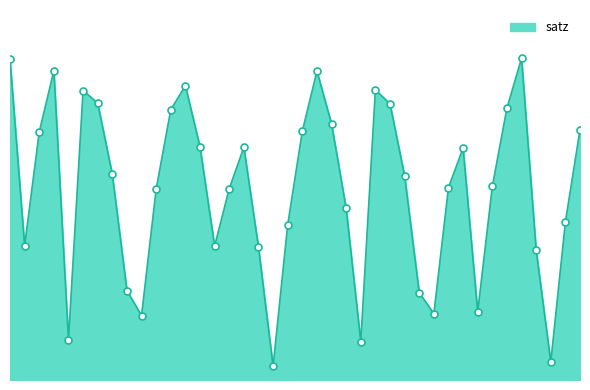

Where is the first local maximum?

102980